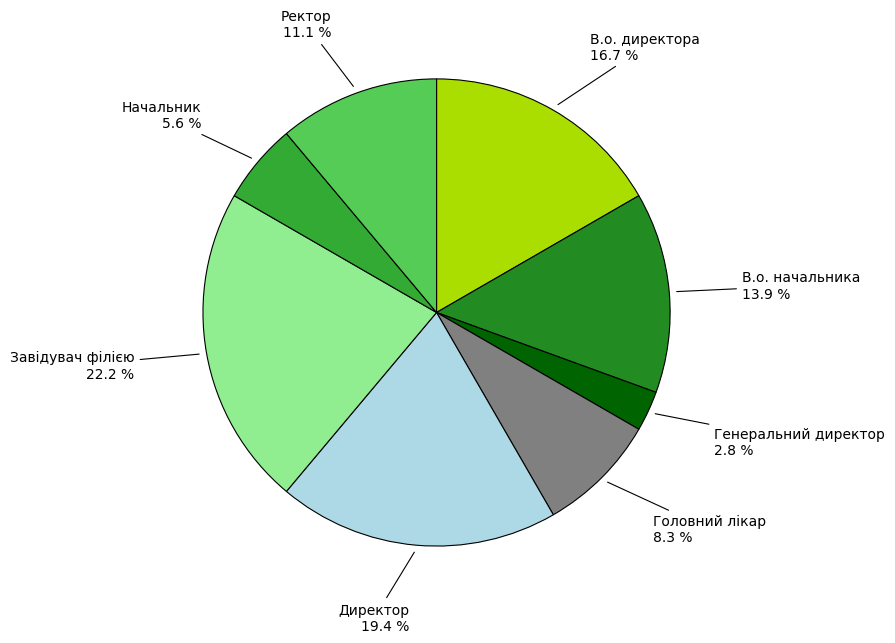

How many slices are in this pie chart?

8